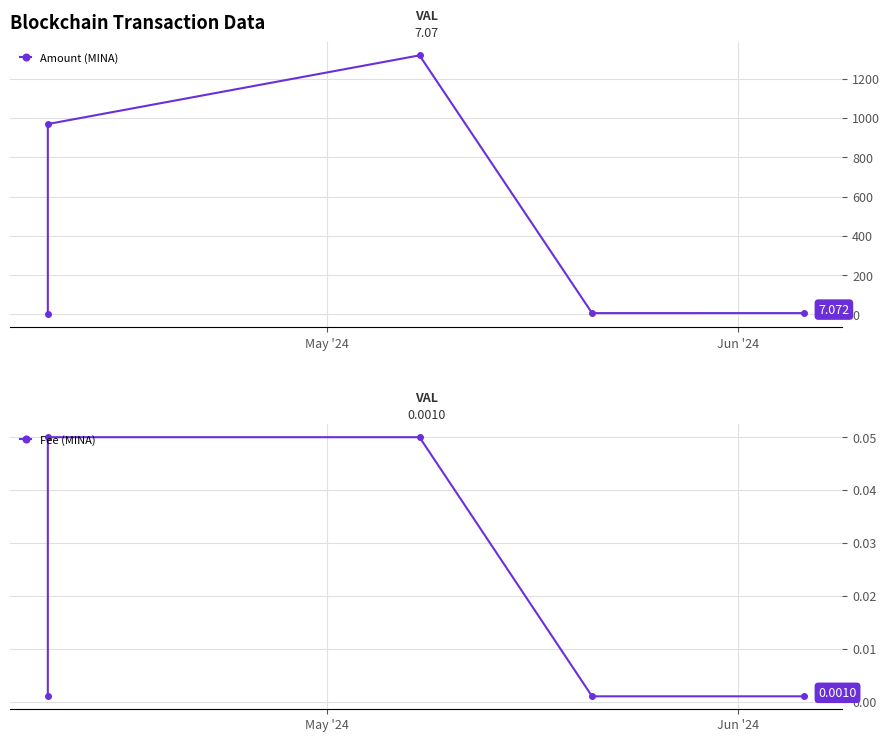

Between which two adjacent categories do Fee (MINA) and Amount (MINA) first intersect?

May '24 and Jun '24